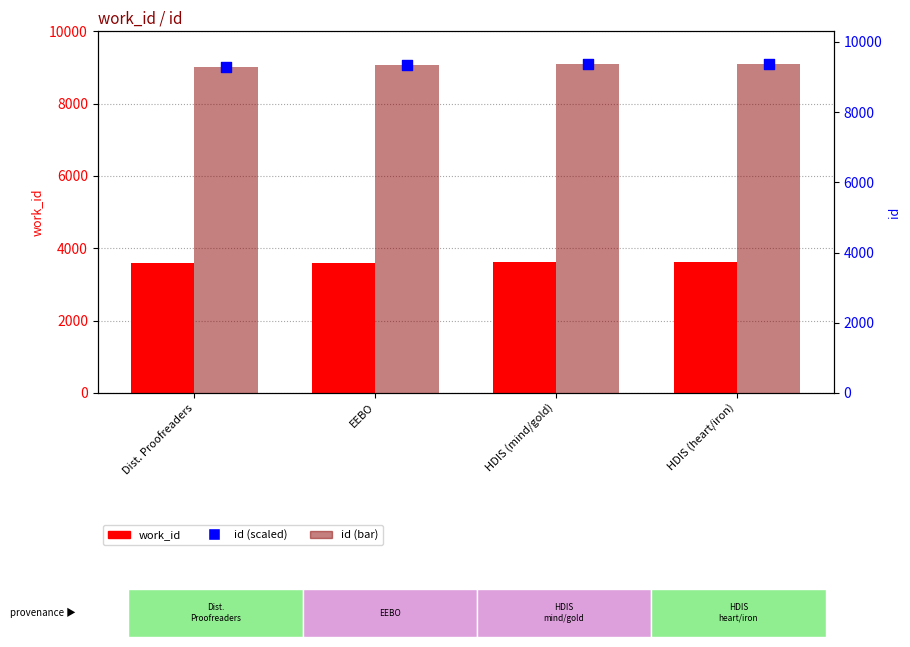

Which series contains the lowest Y value?

work_id